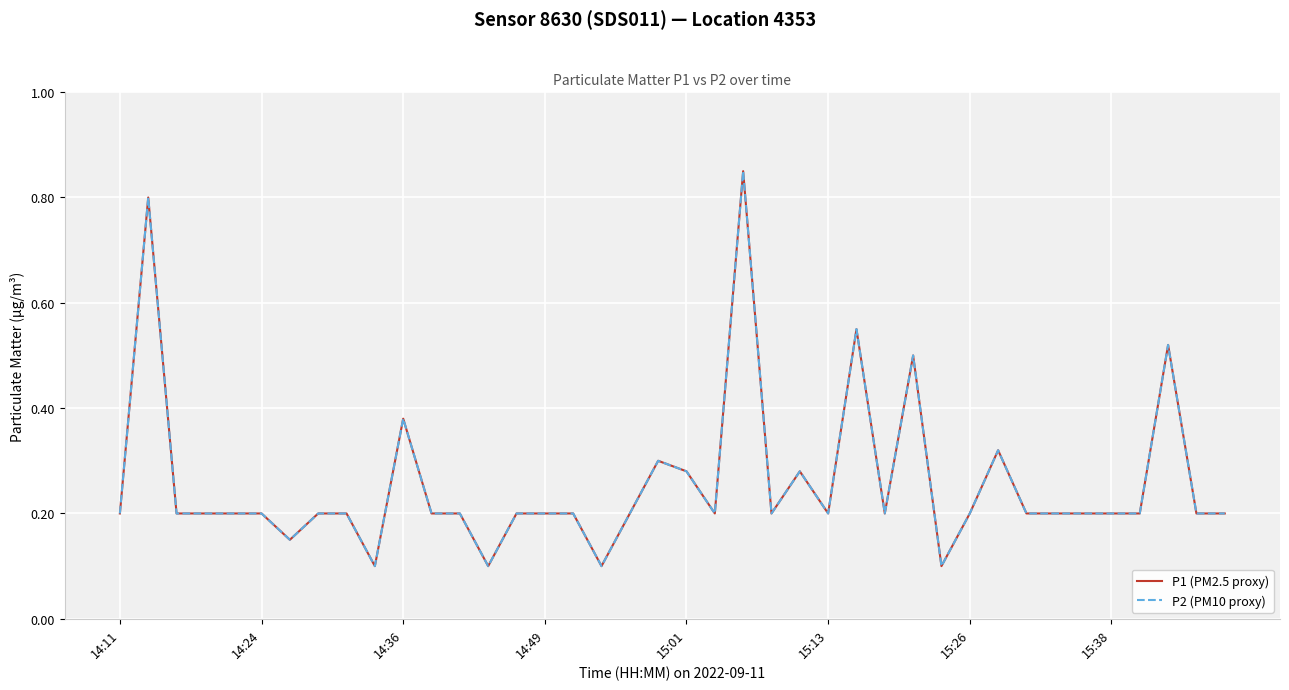

Count the P1 (PM2.5 proxy) values in the range 0 to 1.

40